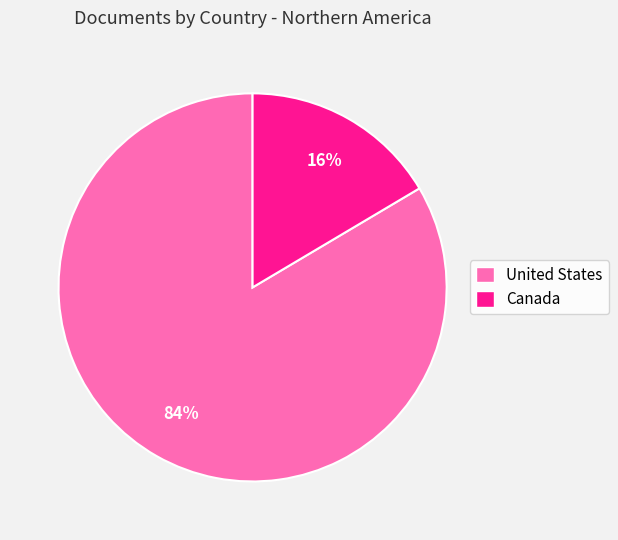

True or false: Canada accounts for 31% of the total.

False